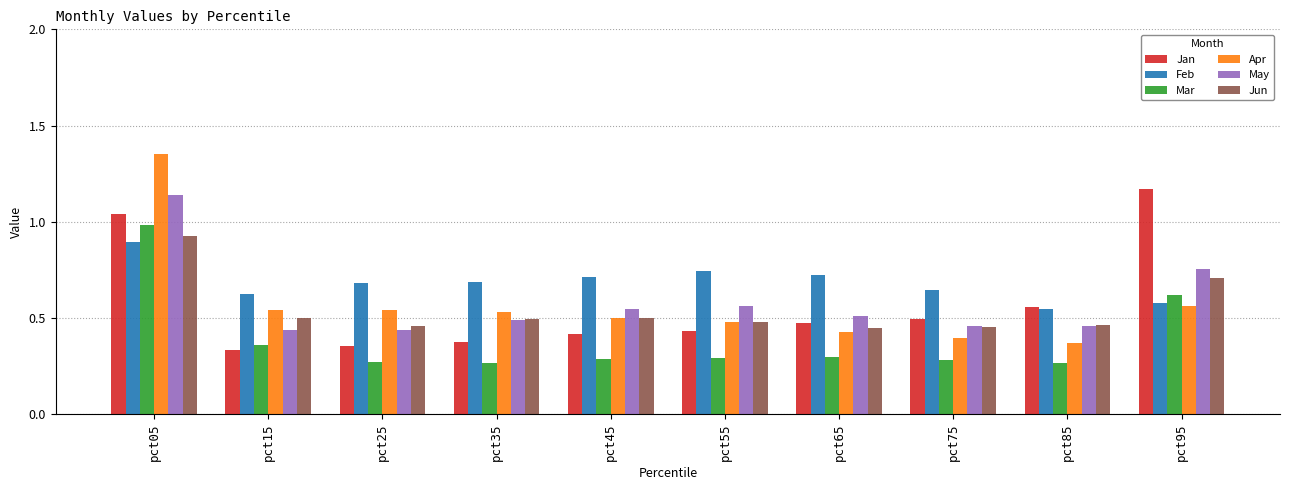

Which series has the widest spread of values?

Apr